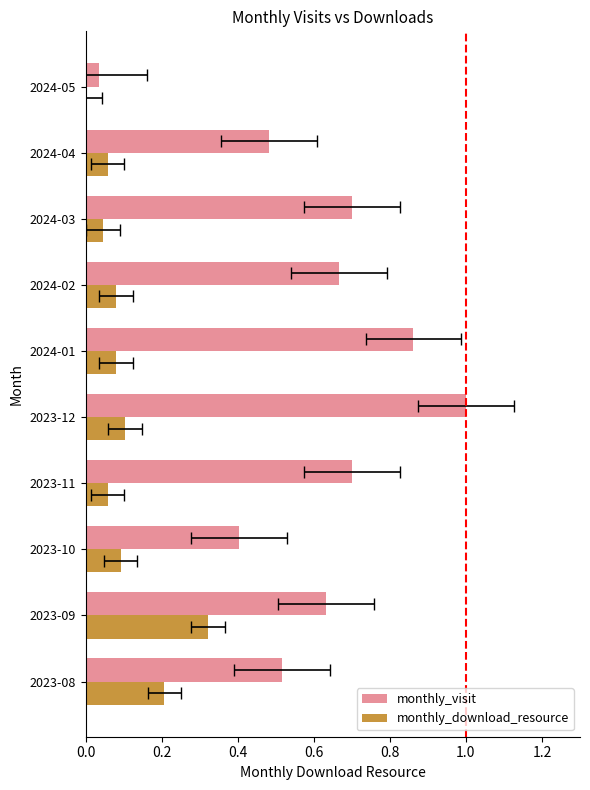

Rank the series by their maximum value, from highest to lowest.

monthly_visit, monthly_download_resource